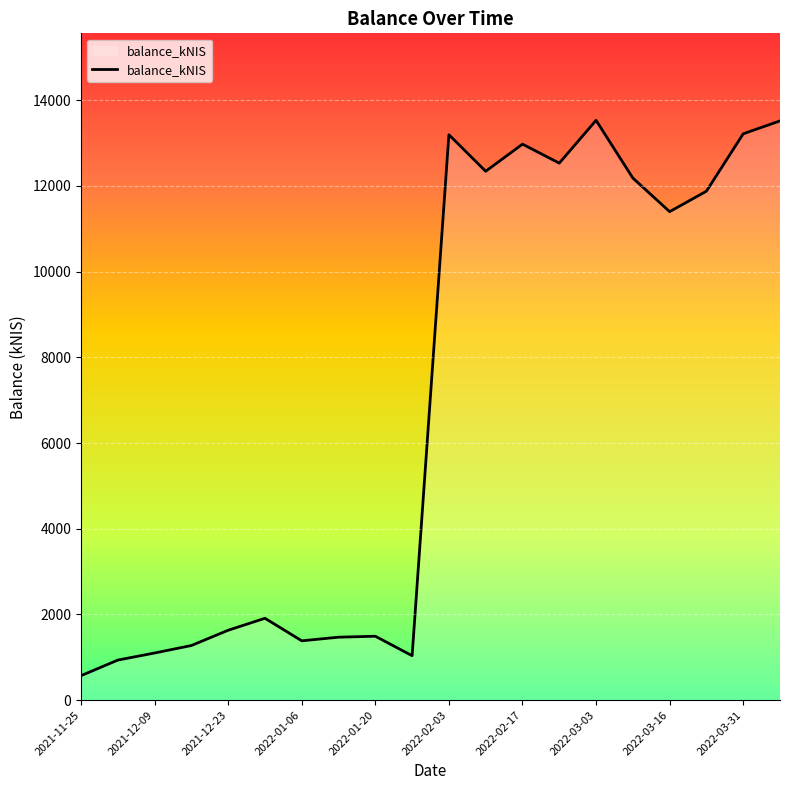

What is the maximum value shown in the chart?

13531.3